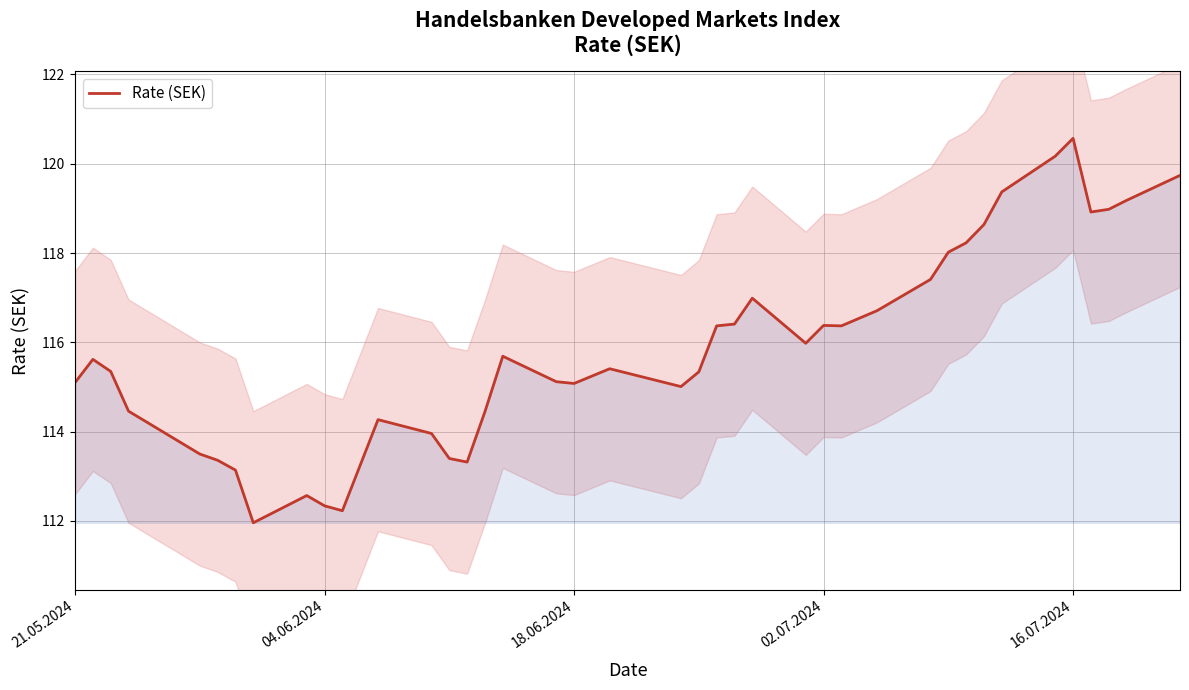

What is the highest value of the Rate (SEK) series?

120.6